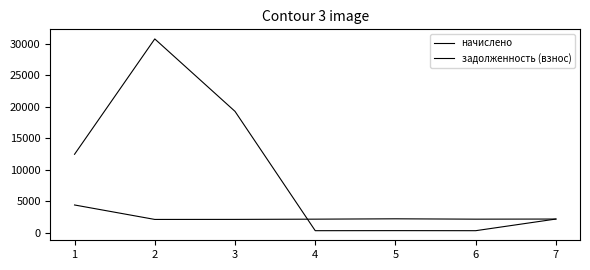

Does the chart display data point markers on the line(s)?

No